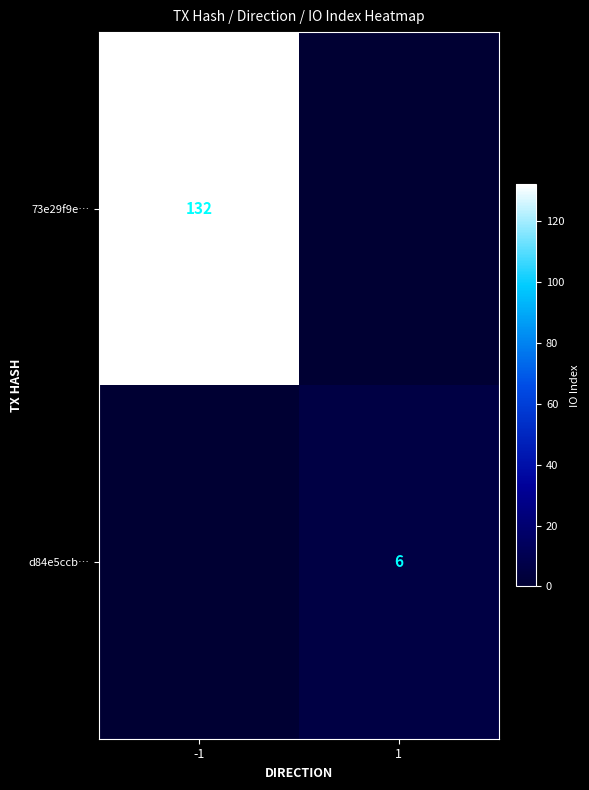

True or false: 73e29f9e… has a value of 132 at -1.

True